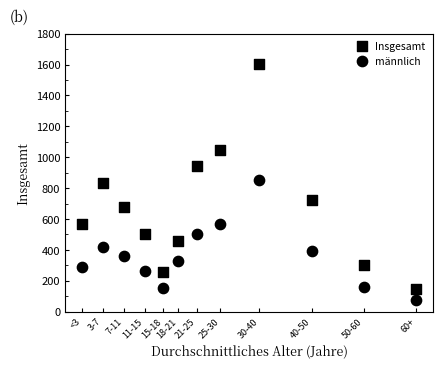

How many data points are displayed?

24